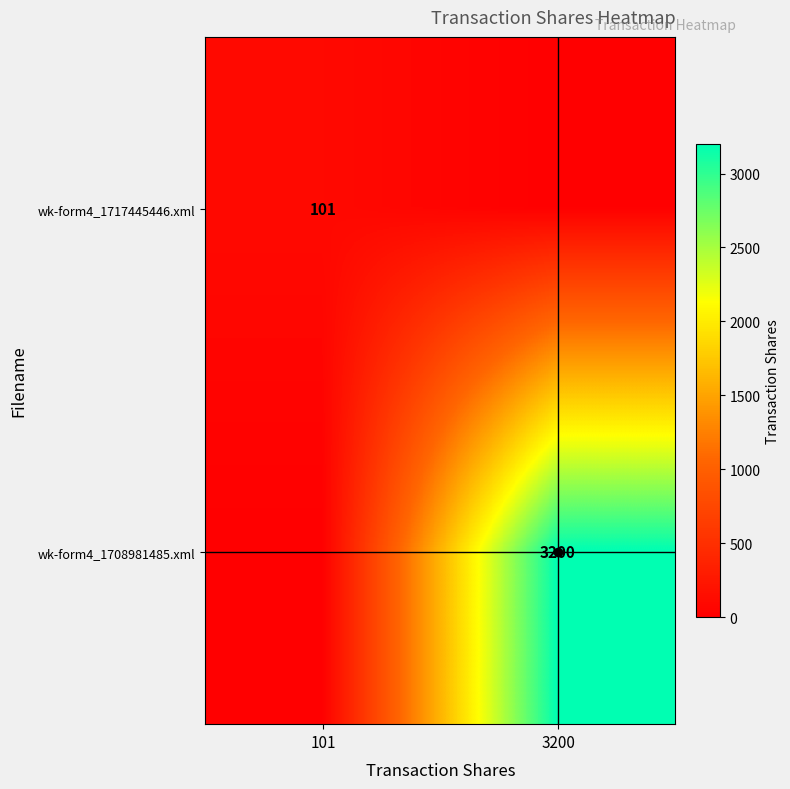

At how many categories does at least one series exceed 2225?

1